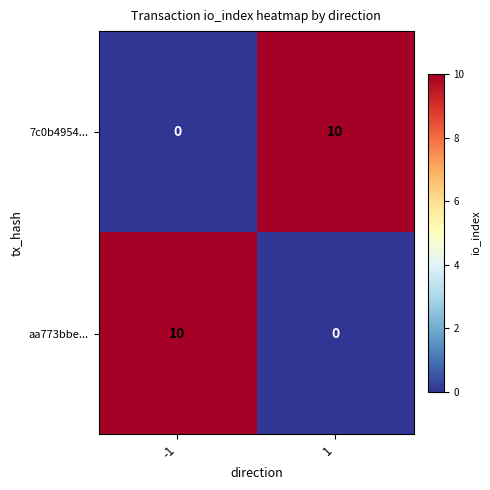

How many categories are shown in the chart?

2